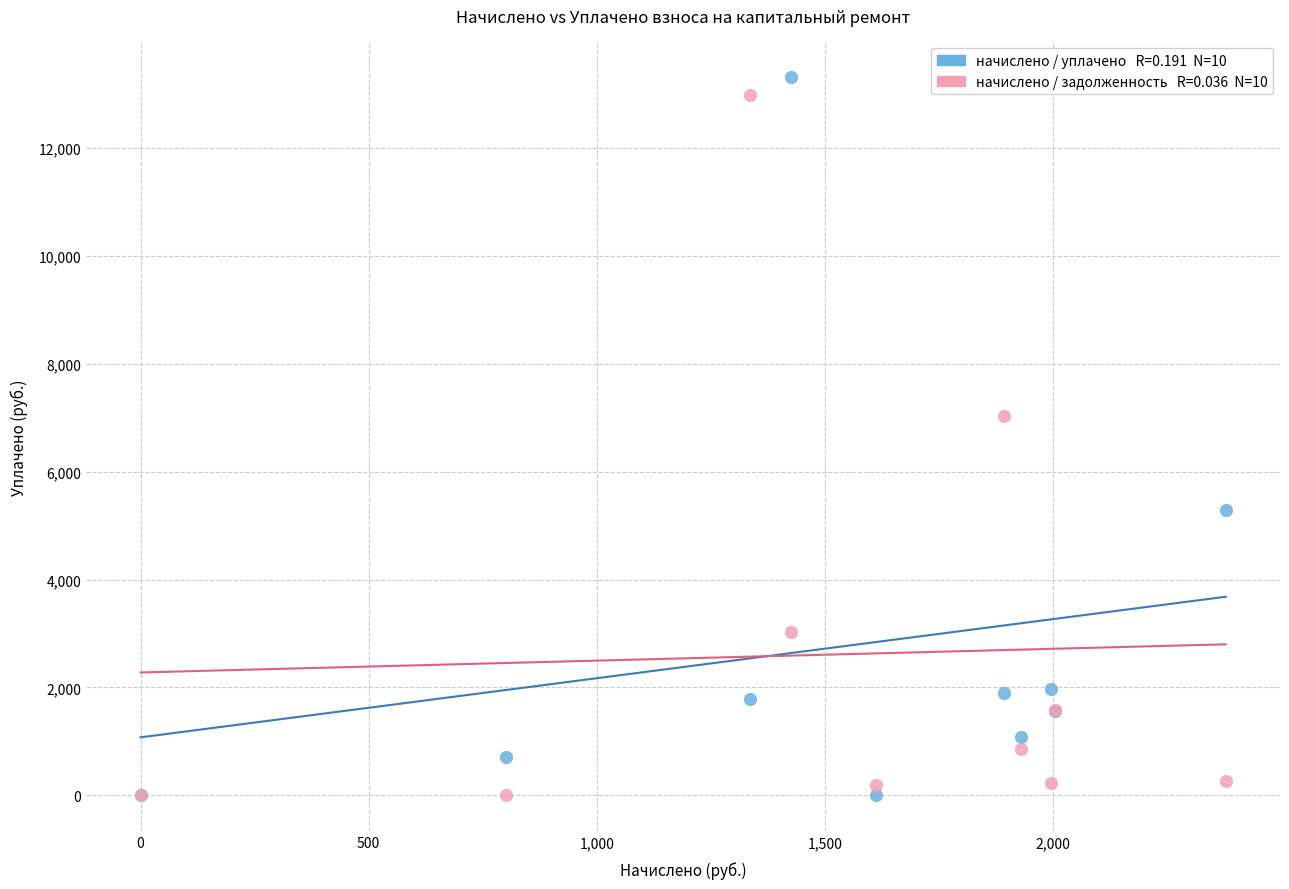

Across all series, what Y value is closest to 6653?

7031.0